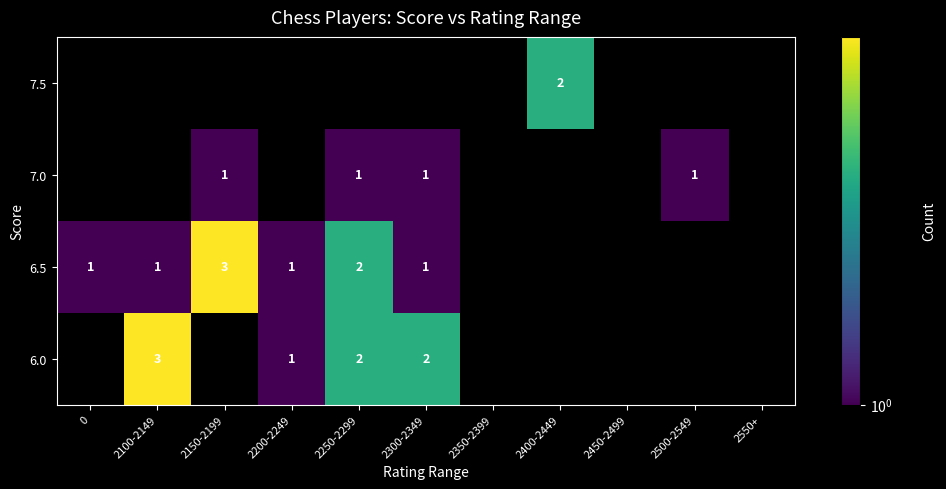

What is the maximum value shown in the chart?

3